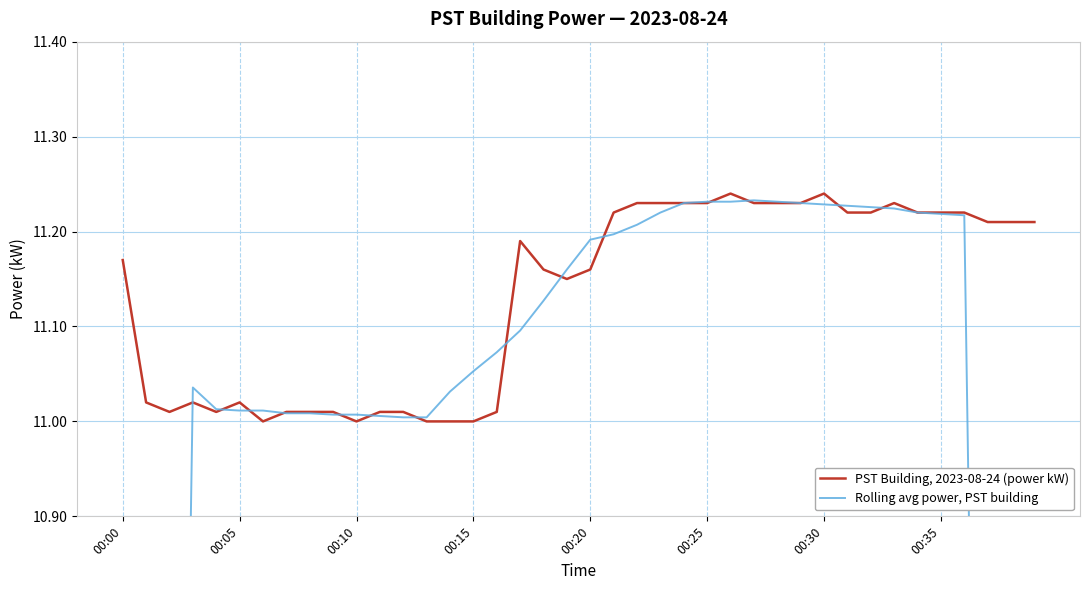

List the series in order of their peak value, lowest first.

Rolling avg power, PST building, PST Building, 2023-08-24 (power kW)